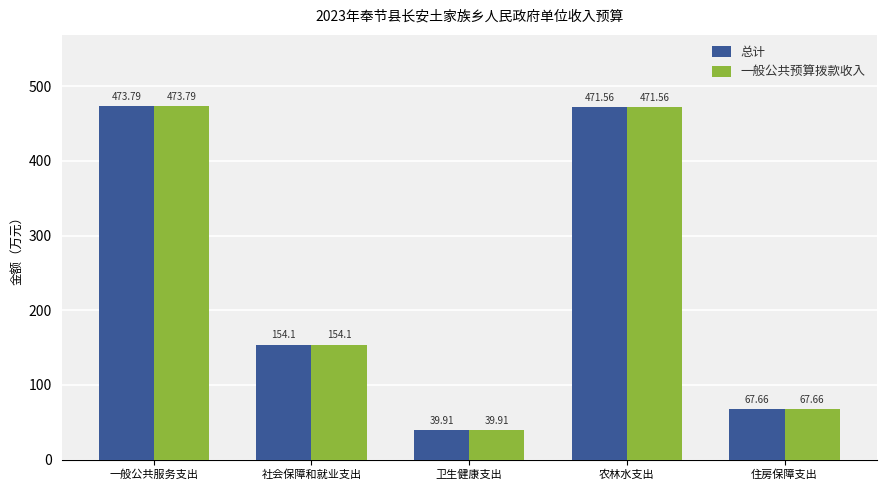

What is the smallest value displayed?

39.9